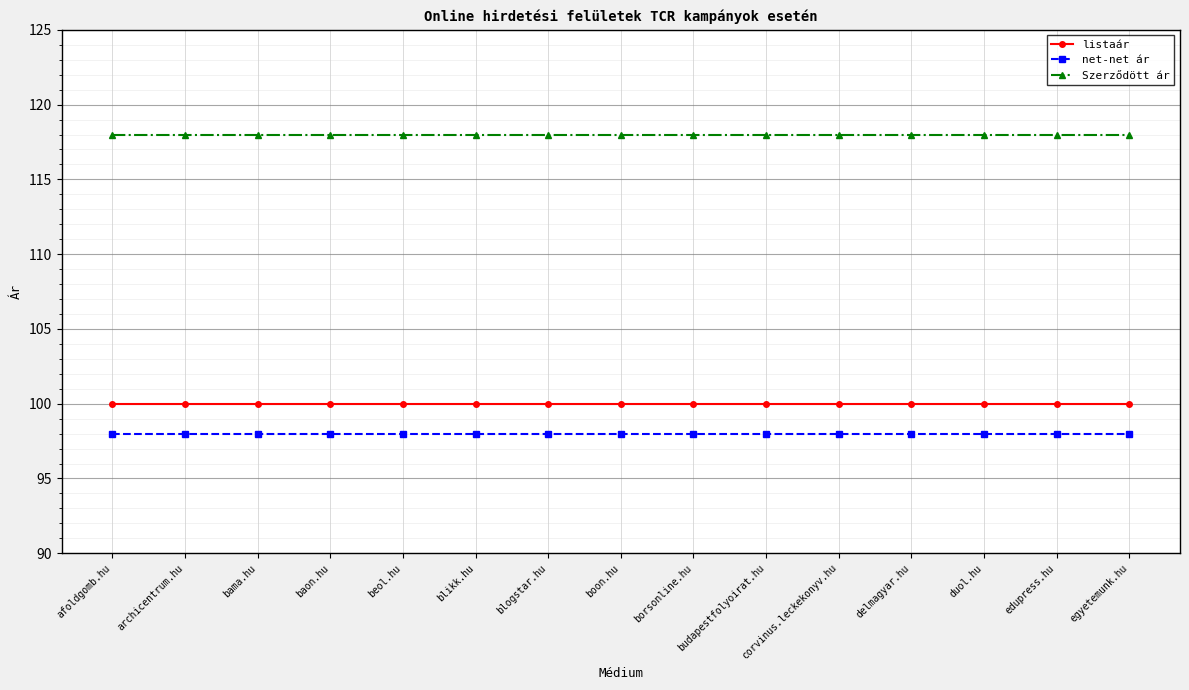

Reading left to right, list all the values displayed in this chart.

listaár: afoldgomb.hu=100	archicentrum.hu=100	bama.hu=100	baon.hu=100	beol.hu=100	blikk.hu=100	blogstar.hu=100	boon.hu=100	borsonline.hu=100	budapestfolyoirat.hu=100	corvinus.leckekonyv.hu=100	delmagyar.hu=100	duol.hu=100	edupress.hu=100	egyetemunk.hu=100
net-net ár: afoldgomb.hu=98	archicentrum.hu=98	bama.hu=98	baon.hu=98	beol.hu=98	blikk.hu=98	blogstar.hu=98	boon.hu=98	borsonline.hu=98	budapestfolyoirat.hu=98	corvinus.leckekonyv.hu=98	delmagyar.hu=98	duol.hu=98	edupress.hu=98	egyetemunk.hu=98
Szerződött ár: afoldgomb.hu=118	archicentrum.hu=118	bama.hu=118	baon.hu=118	beol.hu=118	blikk.hu=118	blogstar.hu=118	boon.hu=118	borsonline.hu=118	budapestfolyoirat.hu=118	corvinus.leckekonyv.hu=118	delmagyar.hu=118	duol.hu=118	edupress.hu=118	egyetemunk.hu=118